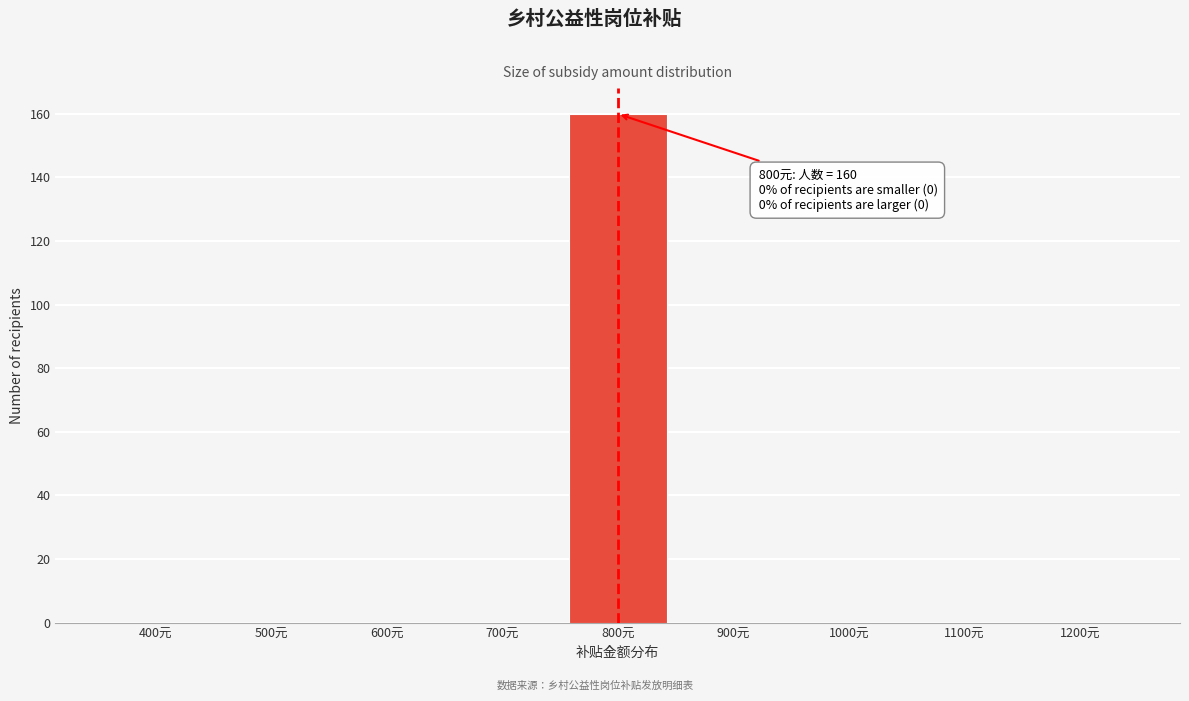

Reading right to left, what are all the values shown in this chart?

1200元=0	1100元=0	1000元=0	900元=0	800元=160	700元=0	600元=0	500元=0	400元=0